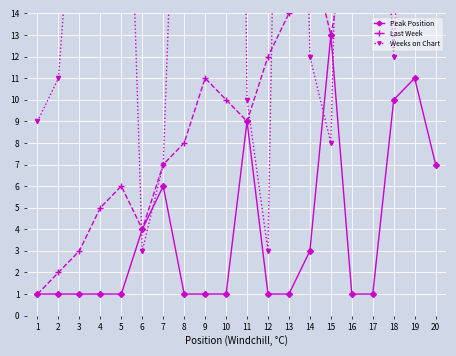

The value of Peak Position at 11 is 9. True or false?

True